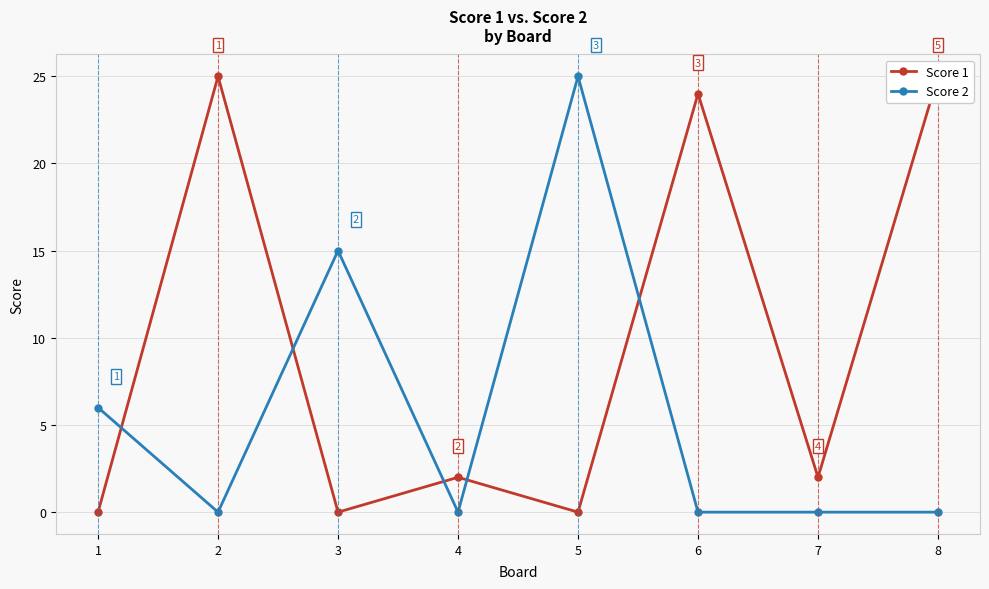

What is the difference between the highest and lowest values at 1?

6